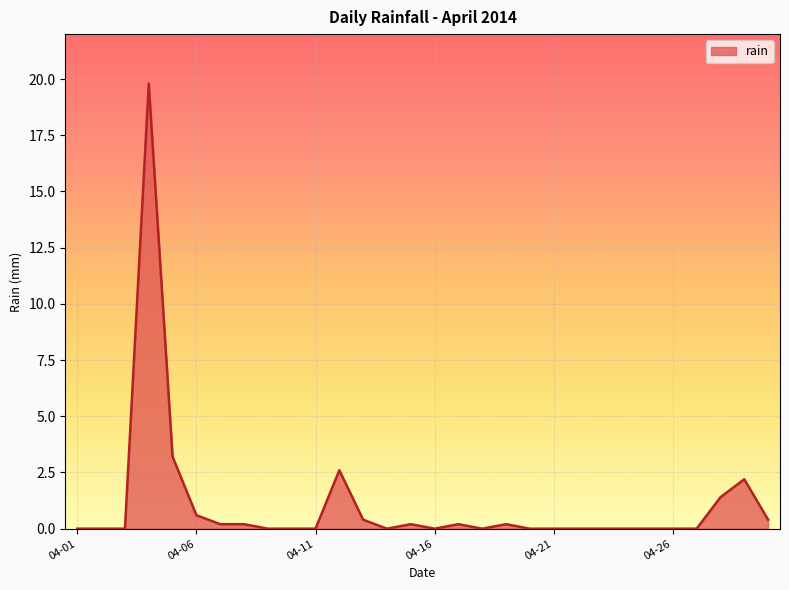

What is the difference between the maximum and minimum values?

19.8